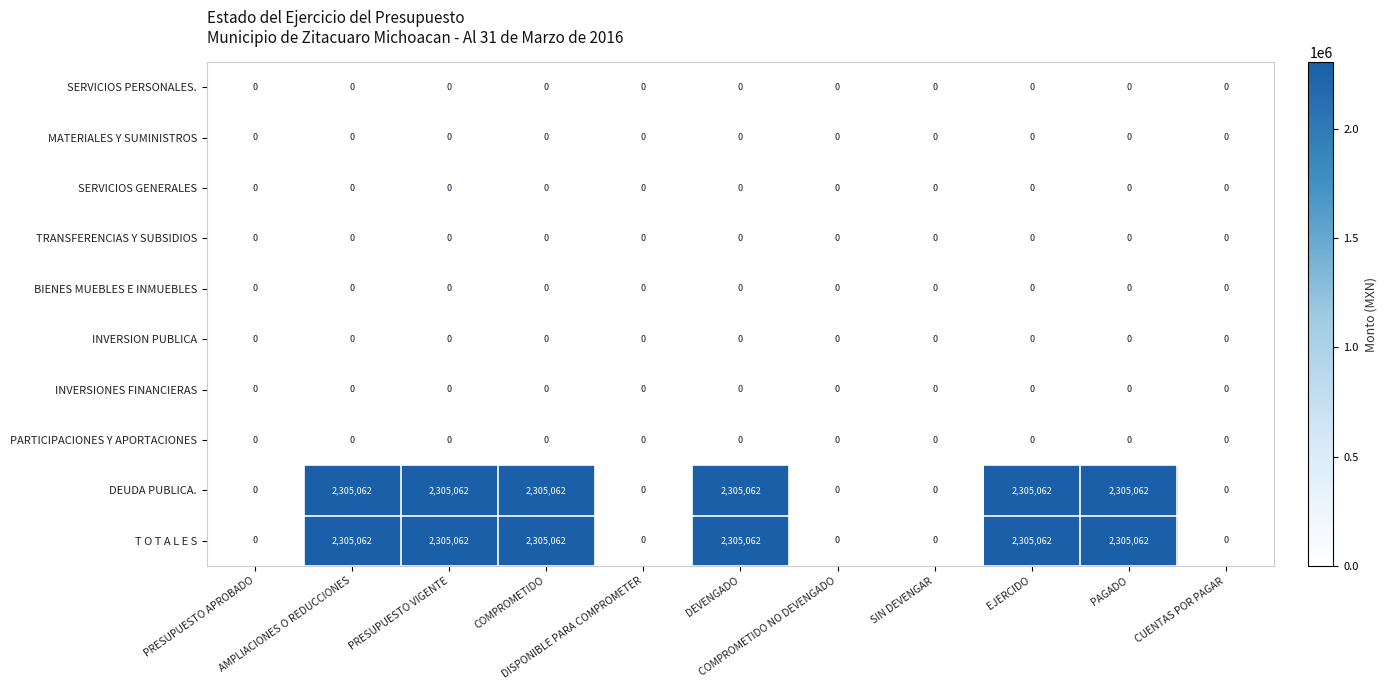

What is the greatest value displayed?

2305062